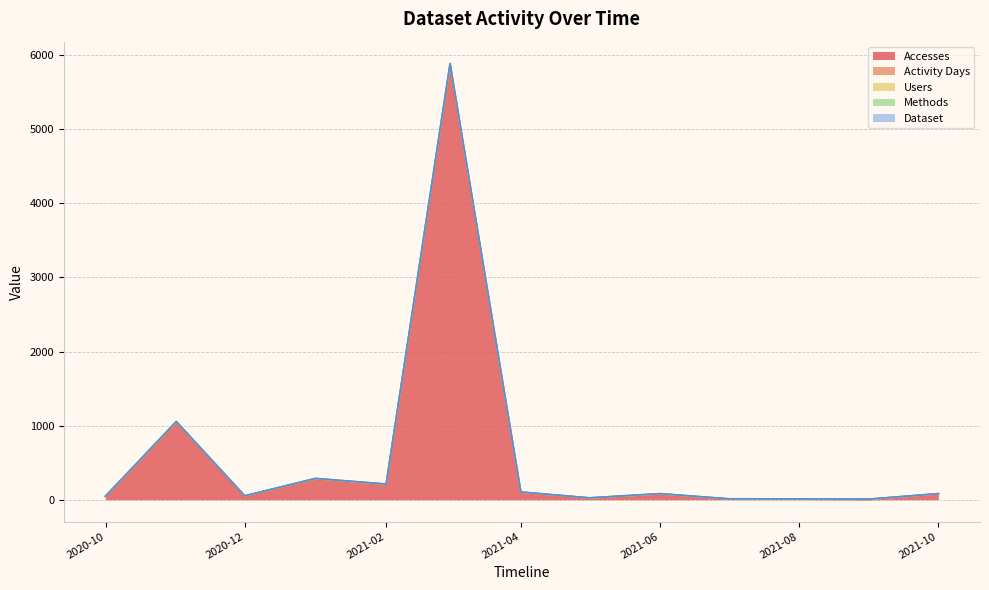

True or false: Methods and Activity Days cross at least once.

False